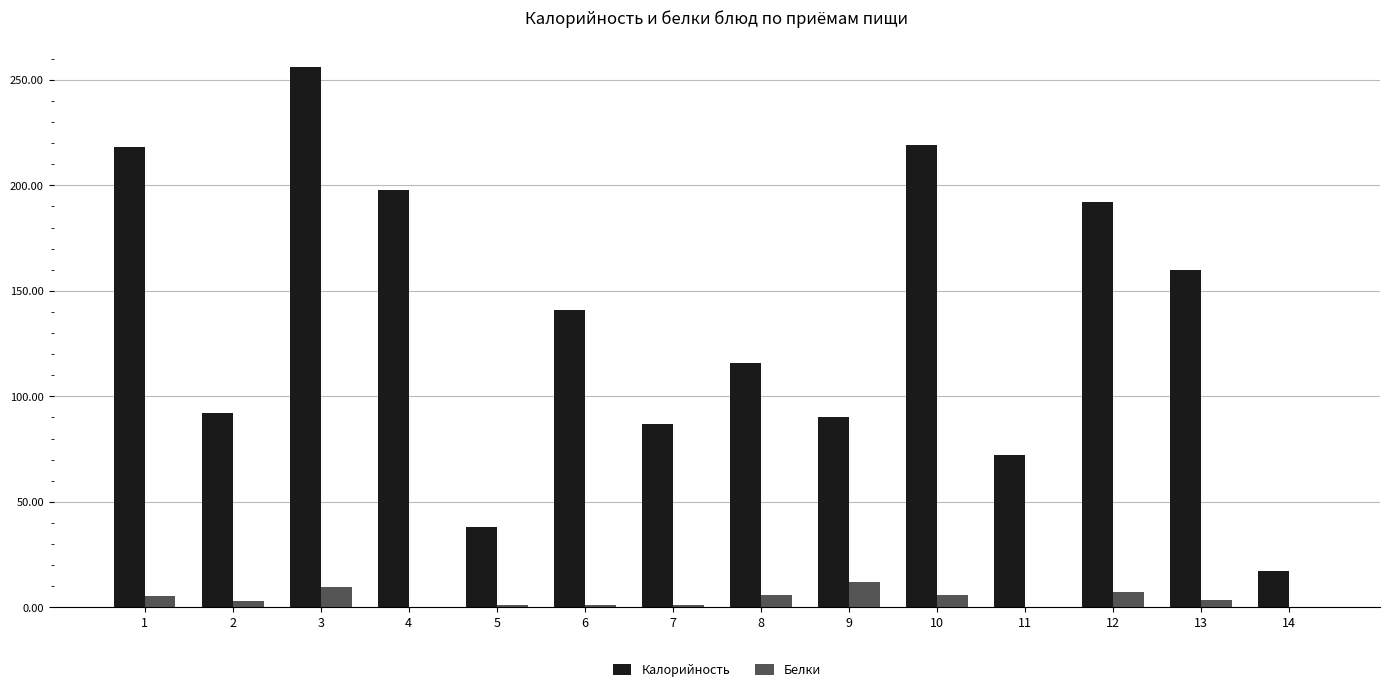

The Калорийность series shows 17.8 at 7. True or false?

False